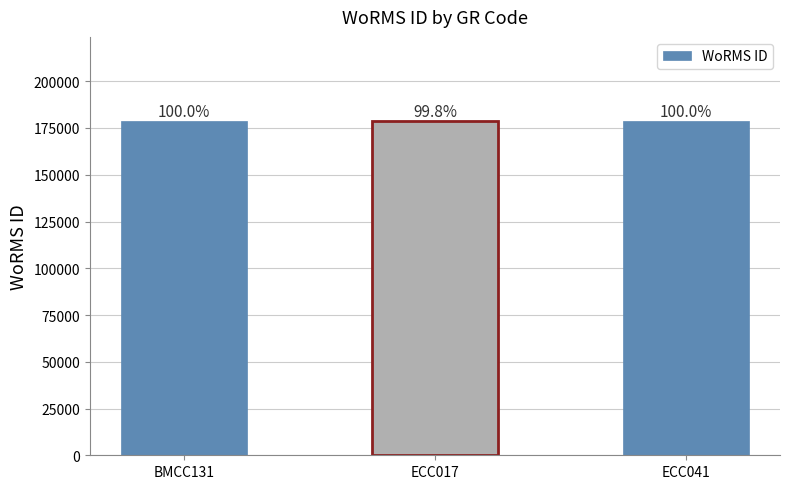

What is the average value?

178845